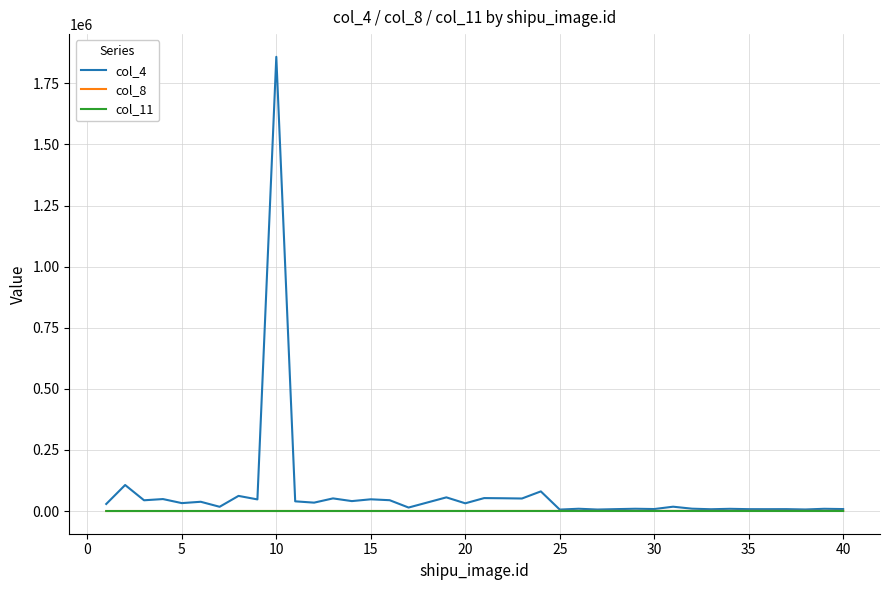

What is the minimum value shown in the chart?

1